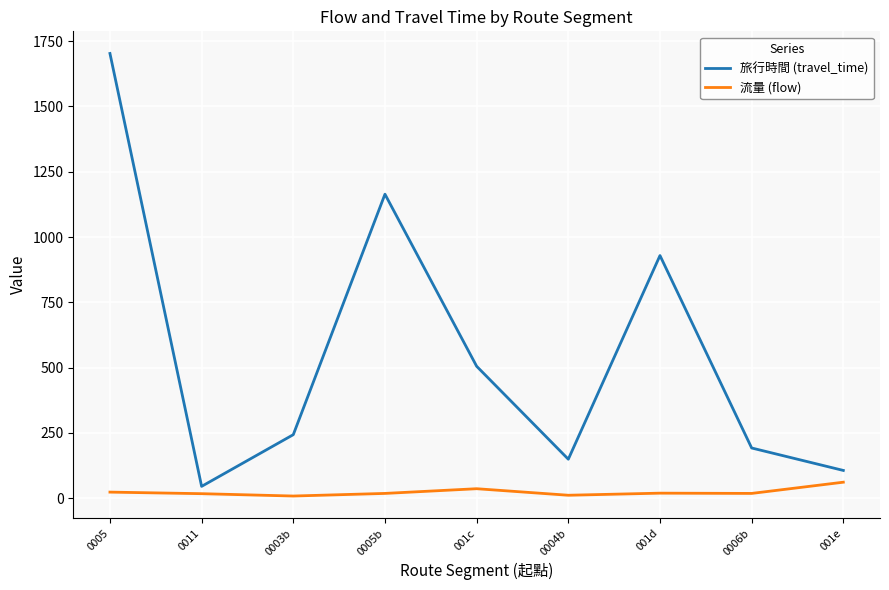

True or false: 旅行時間 (travel_time) and 流量 (flow) intersect in this chart.

False